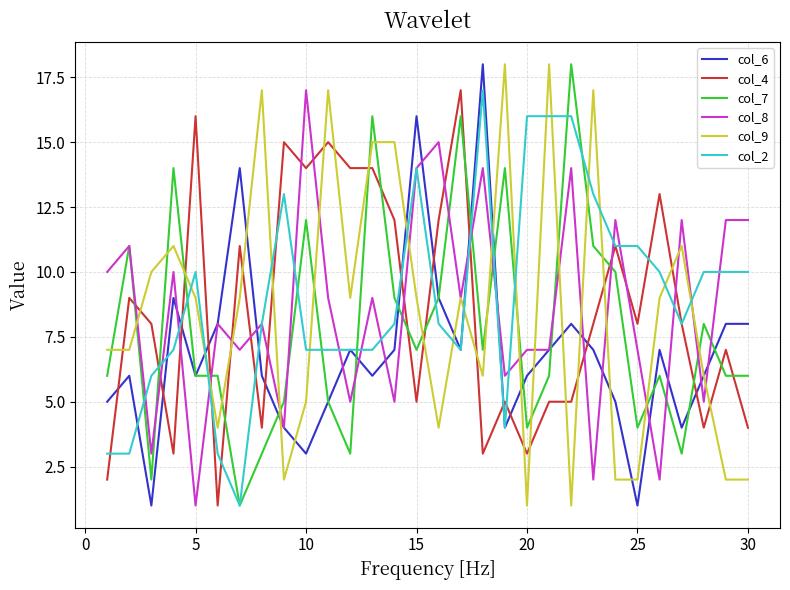

After their last crossing, which series has the higher values: col_4 or col_7?

col_7